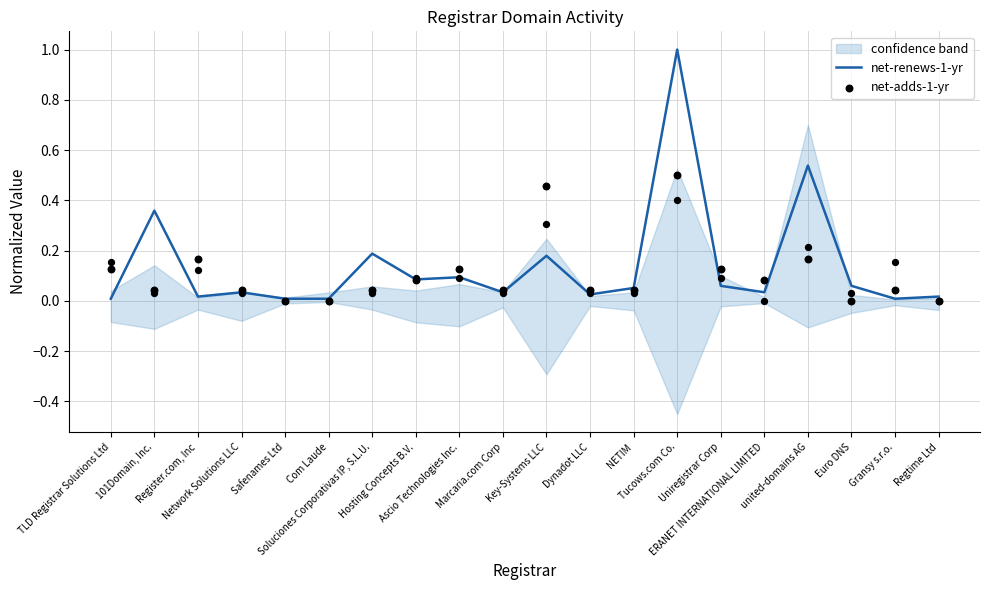

What is the total value across all series at NETIM?

0.1